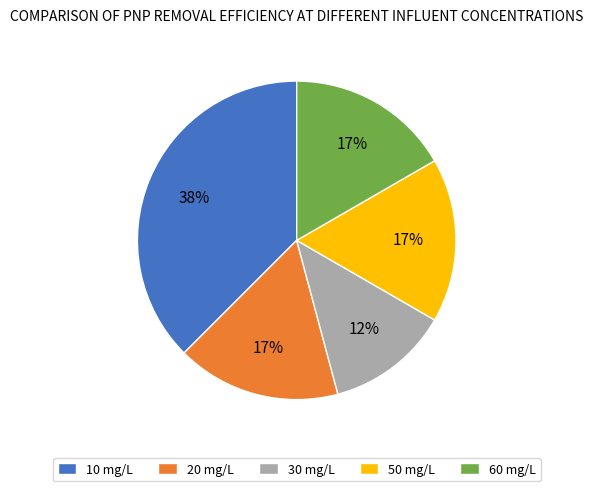

Does 20 mg/L account for over 50% of the chart?

No